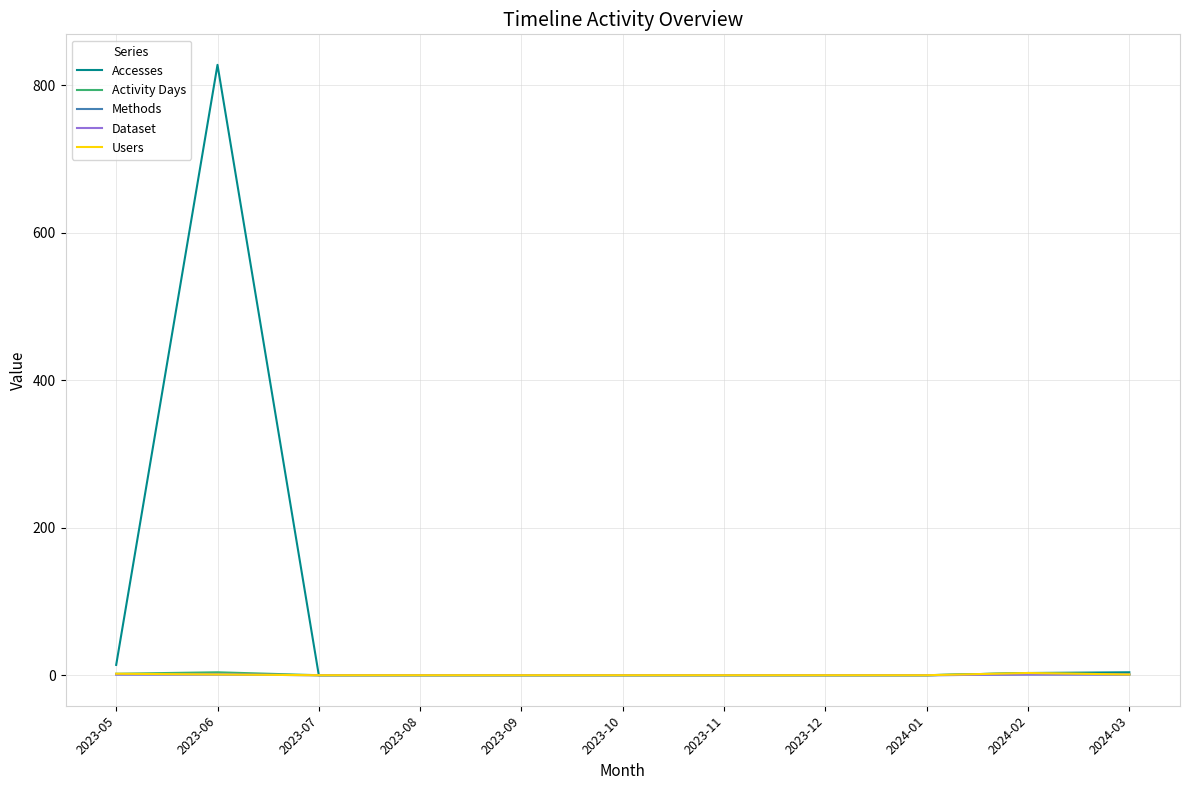

What is the label of the 1st point from the right?

2024-03